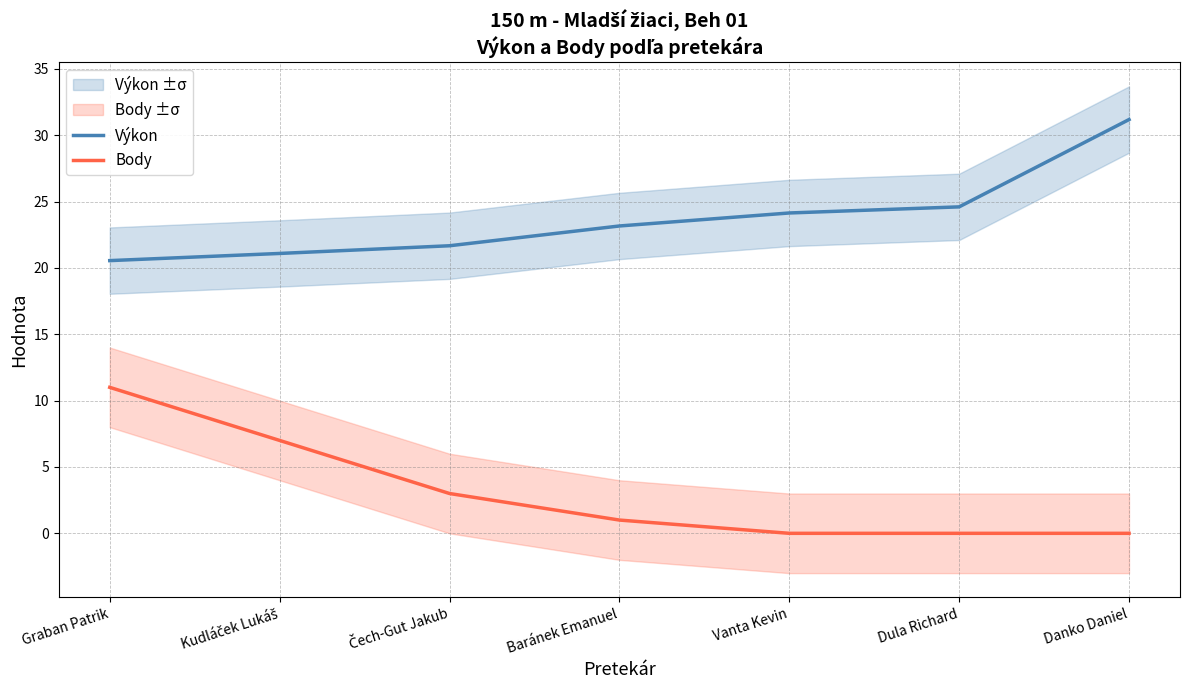

Is it true that Výkon equals 41.8 at Vanta Kevin?

False